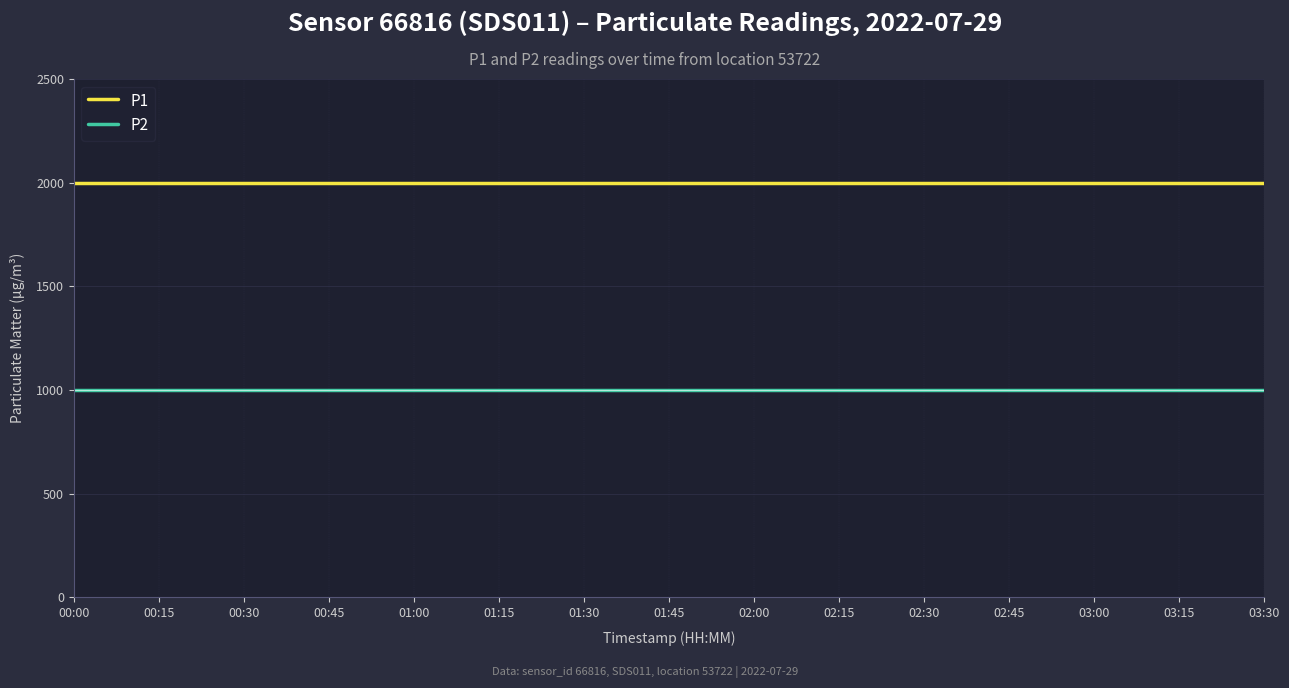

What is the difference between the highest and lowest values at 00:00?

1000.0